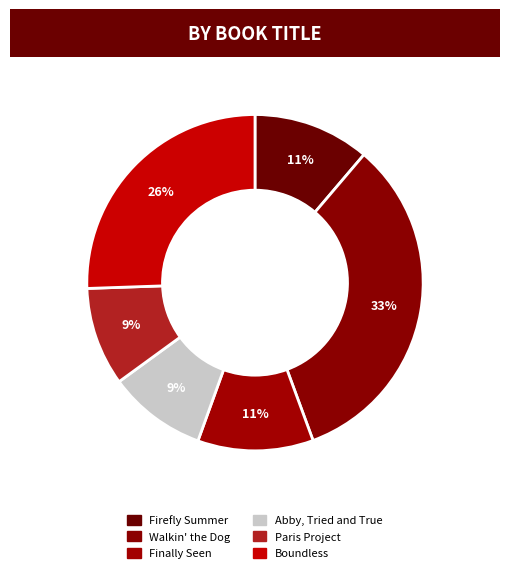

Does any single category account for the majority?

No